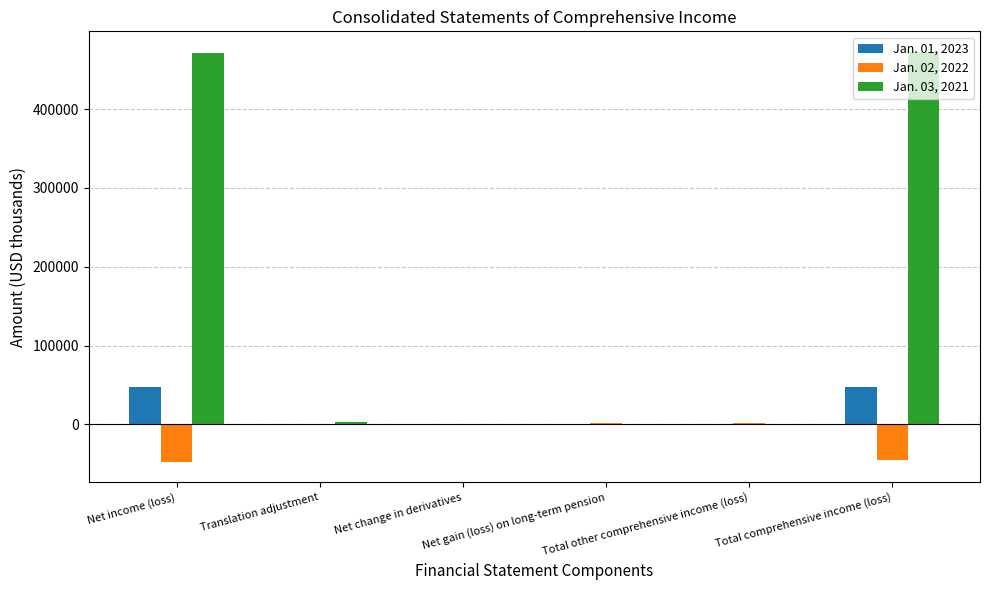

Is it true that Jan. 03, 2021 equals 322324 at Total comprehensive income (loss)?

False